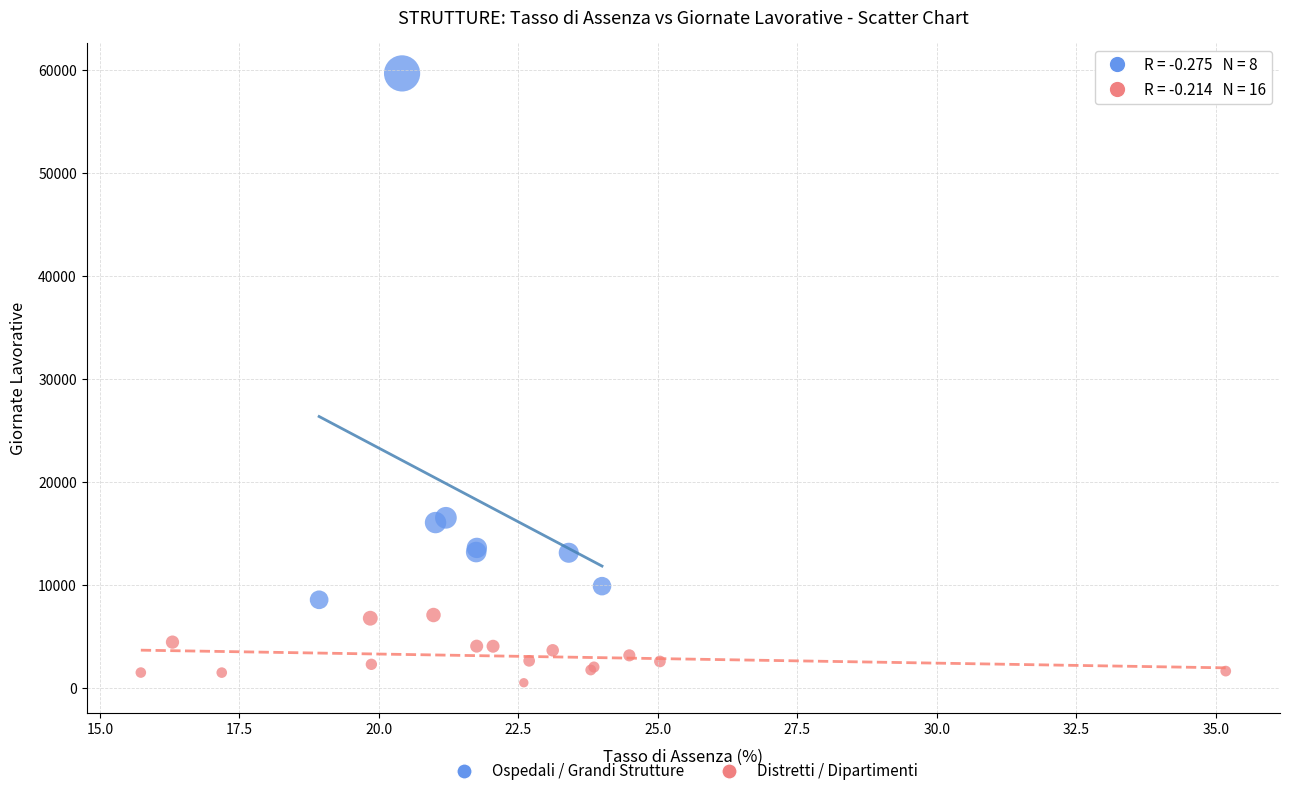

Which series reaches the maximum Y coordinate?

Ospedali / Grandi Strutture